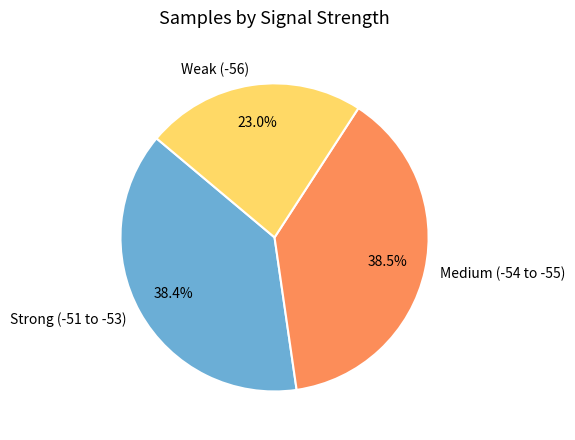

How many slices are in this pie chart?

3